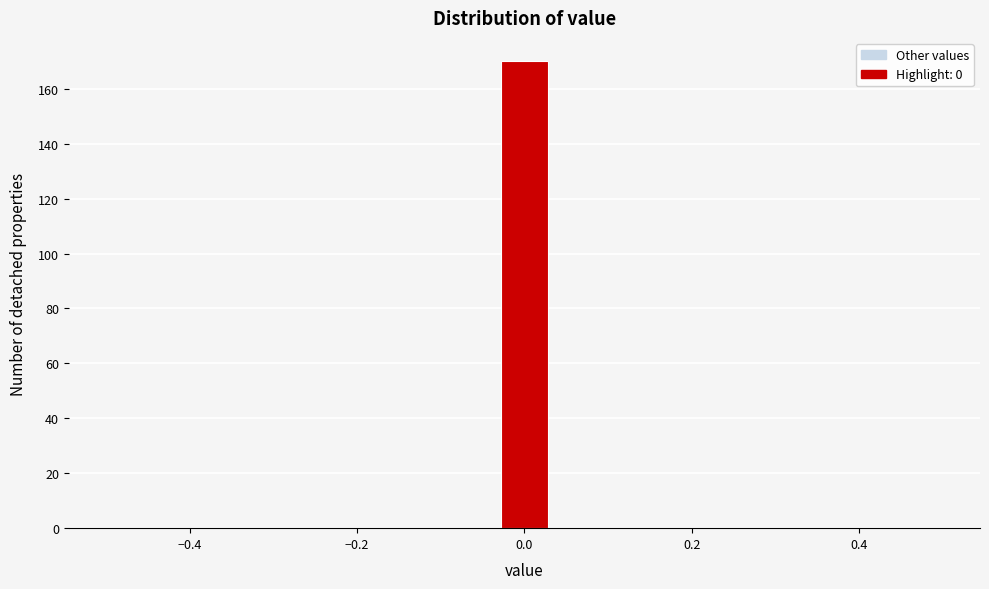

Read against the x-axis, roughly where is the centre of the tallest bar?

0.00